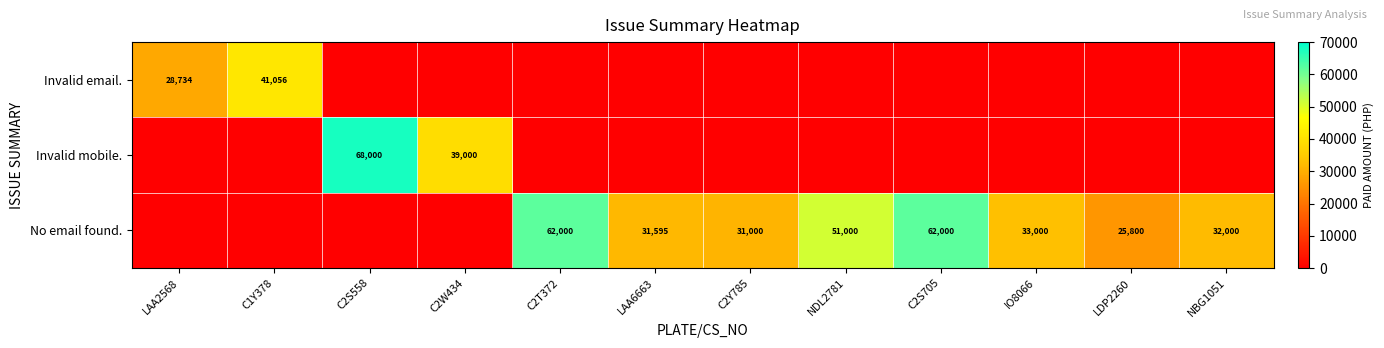

The value of No email found. at C2T372 is 100379. True or false?

False